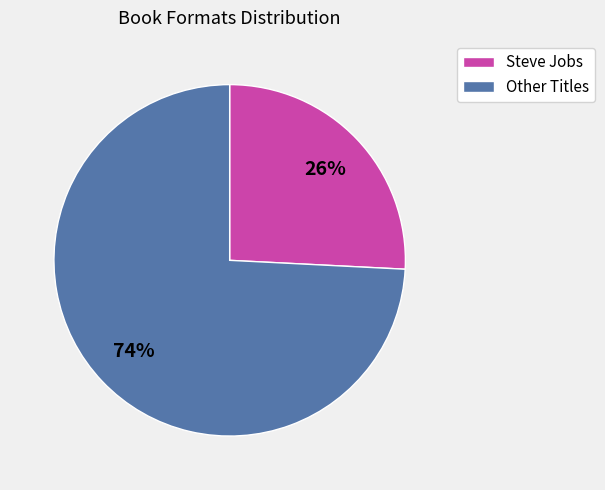

Is there a majority slice in this chart?

Yes